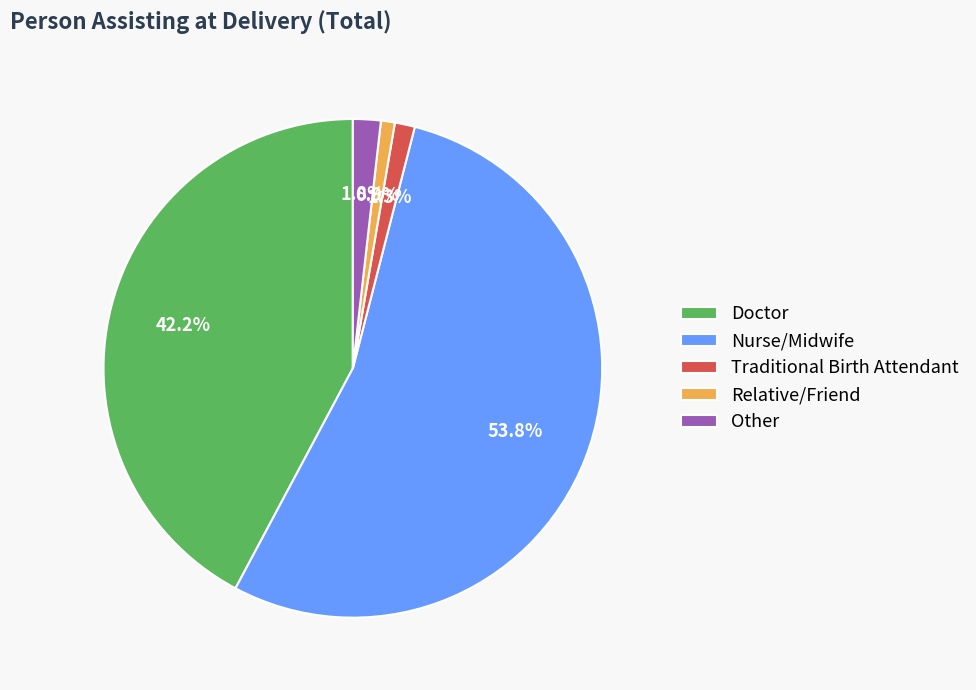

To the nearest percent, what is the combined percentage of Traditional Birth Attendant and Relative/Friend?

2%